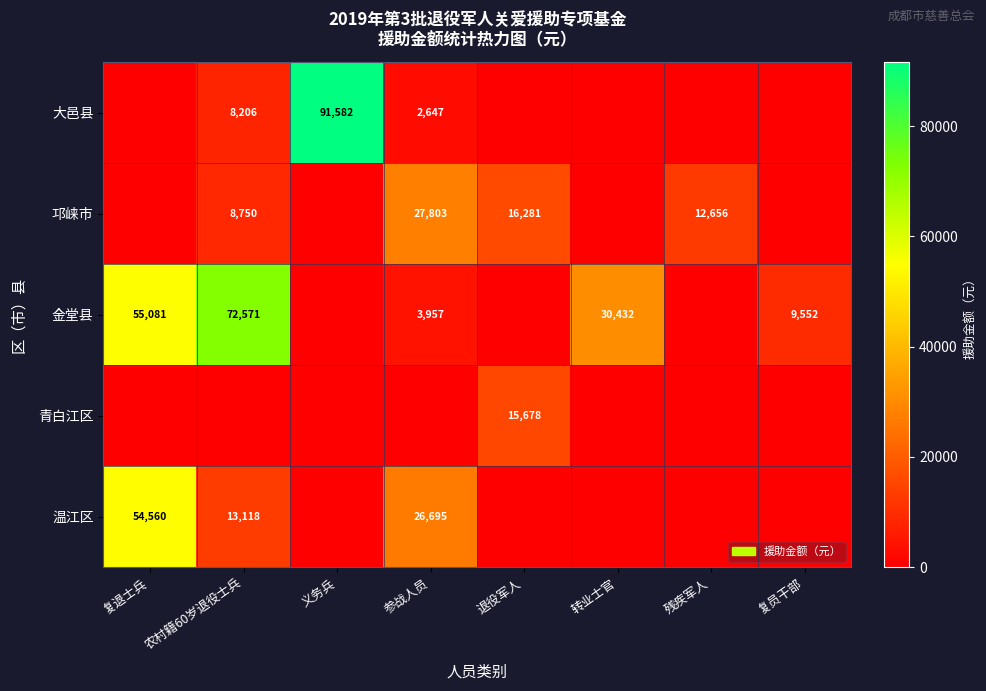

At which category is the sum across all series the highest?

复退士兵